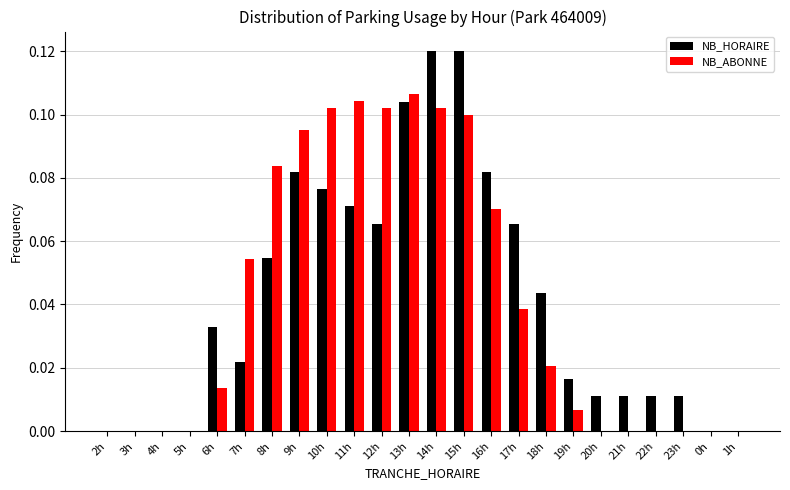

Is the value of NB_ABONNE at 7h greater than the value of NB_HORAIRE at 0h?

Yes